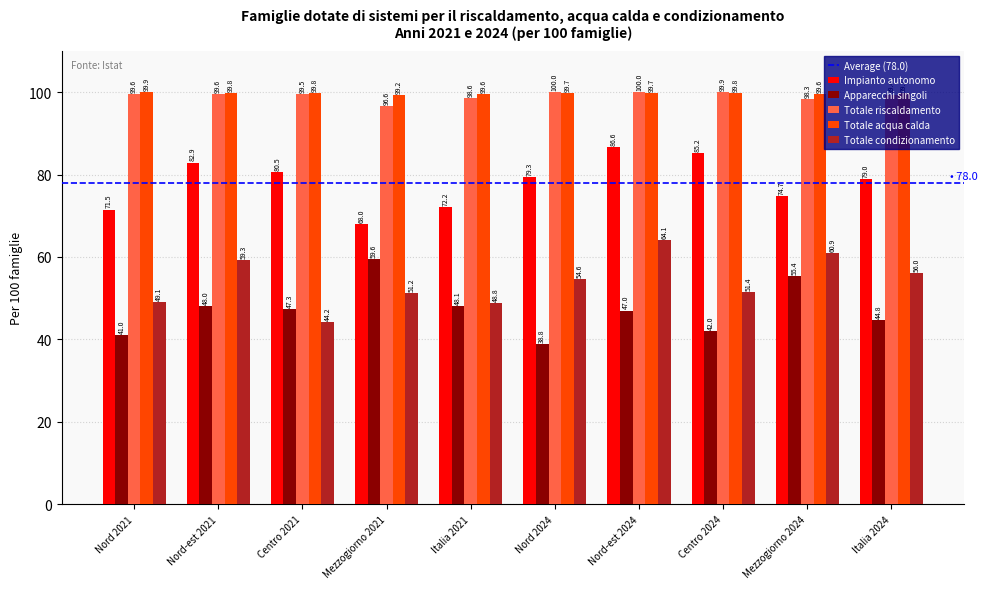

What is the sum of all Apparecchi singoli values?

472.0